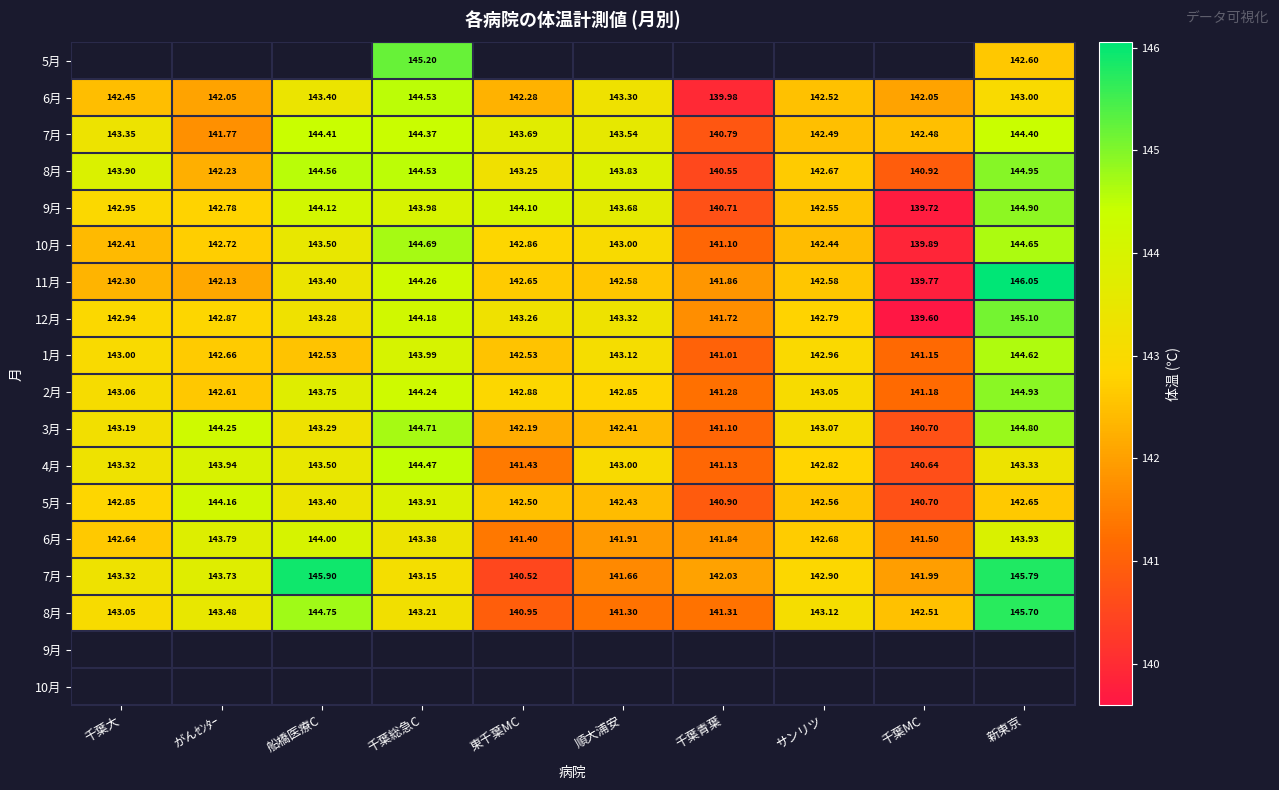

At which category does the chart reach its peak across all series?

新東京